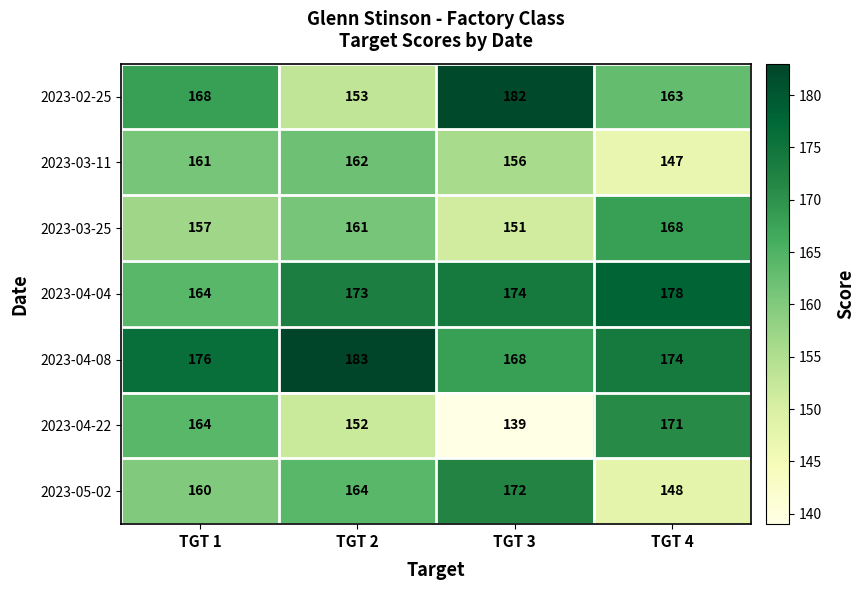

Which category has the lowest value across all series?

TGT 3